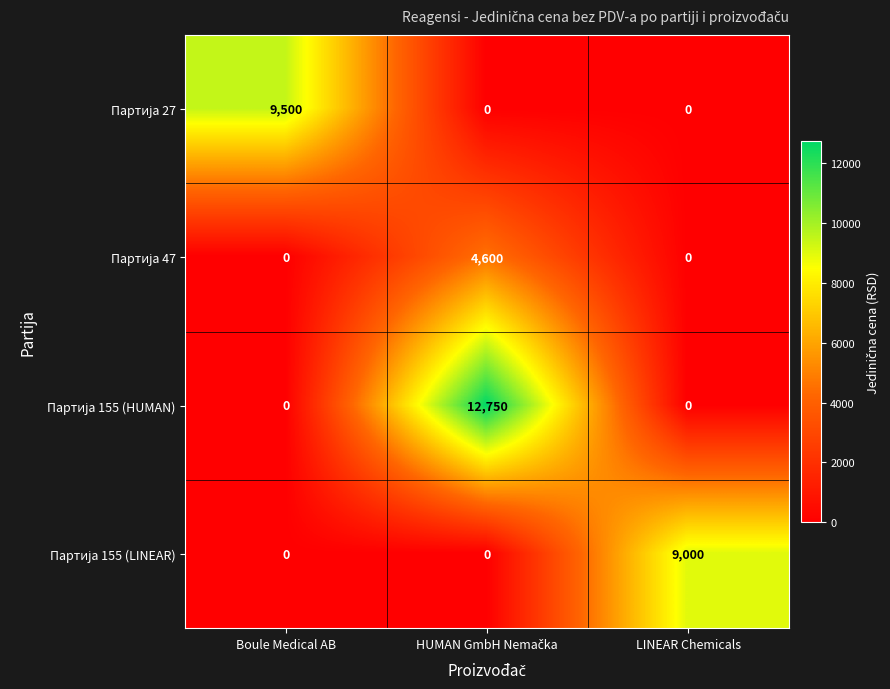

What is the spread (max minus min) of values at Boule Medical AB?

9500